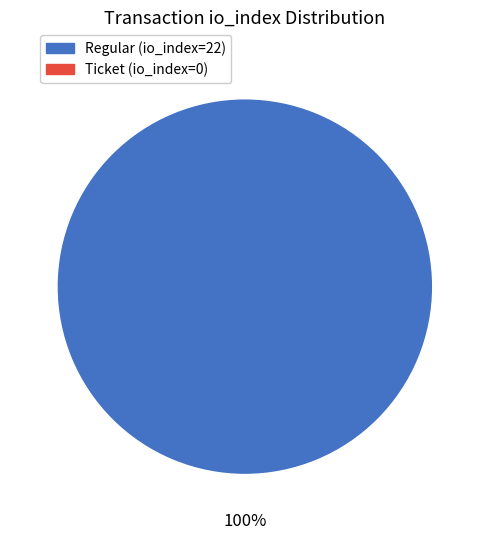

Is there a majority slice in this chart?

Yes